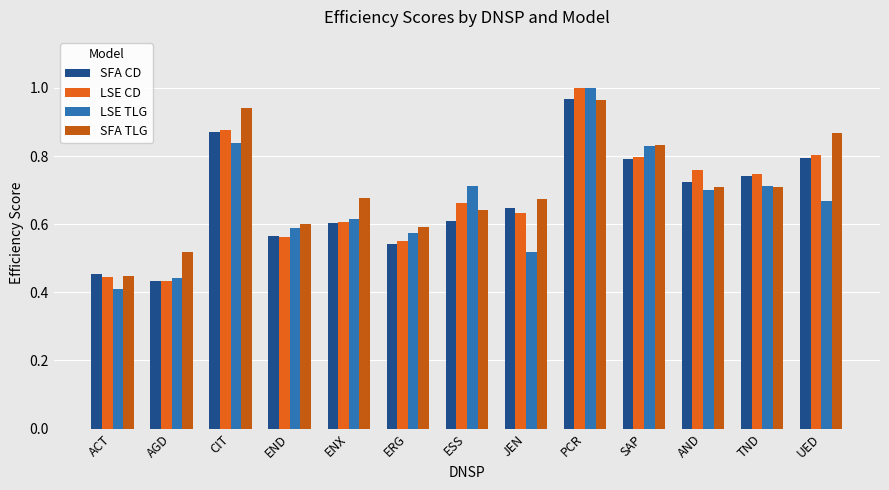

How many data points does each series have?

13